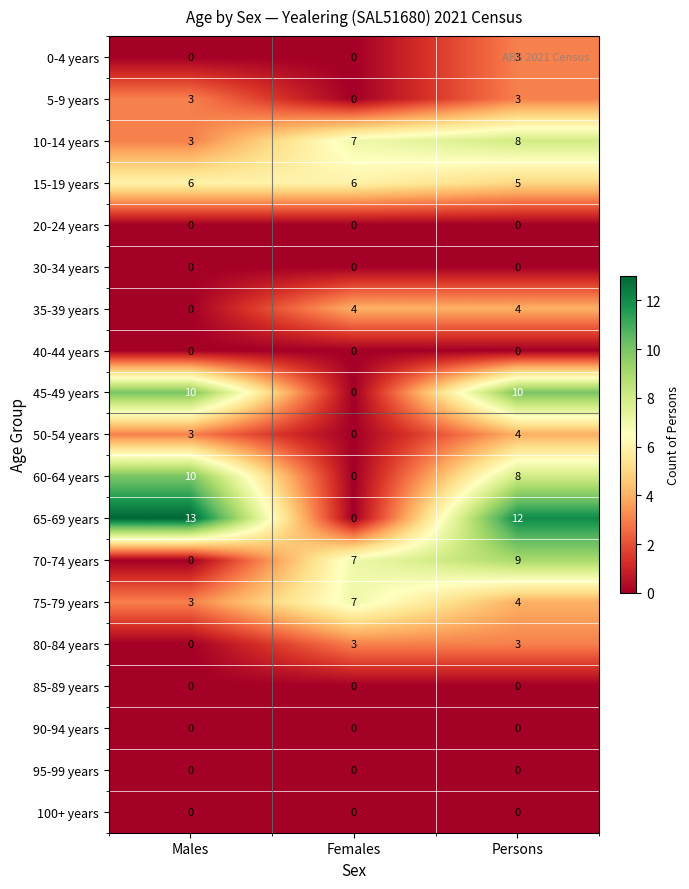

At which category does the chart reach its peak across all series?

Males